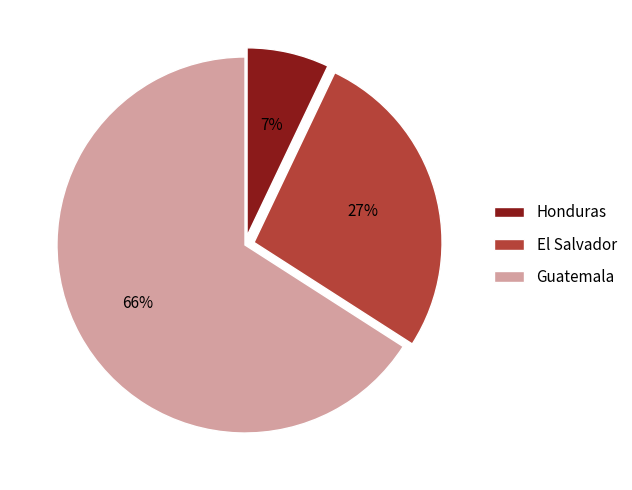

What is the largest slice in the pie chart?

Guatemala